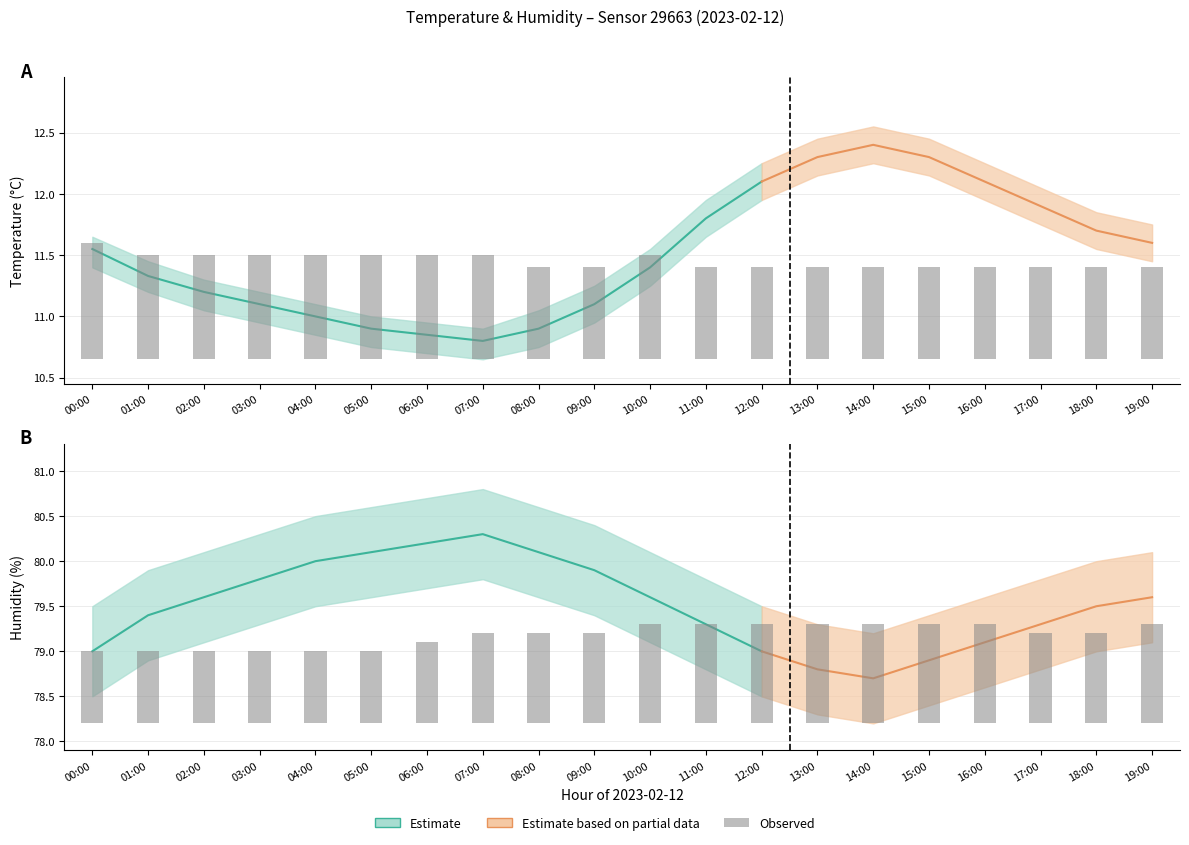

Rank the categories by humidity value from lowest to highest.

14:00, 13:00, 15:00, 00:00, 12:00, 16:00, 11:00, 17:00, 01:00, 18:00, 02:00, 10:00, 19:00, 03:00, 09:00, 04:00, 05:00, 08:00, 06:00, 07:00